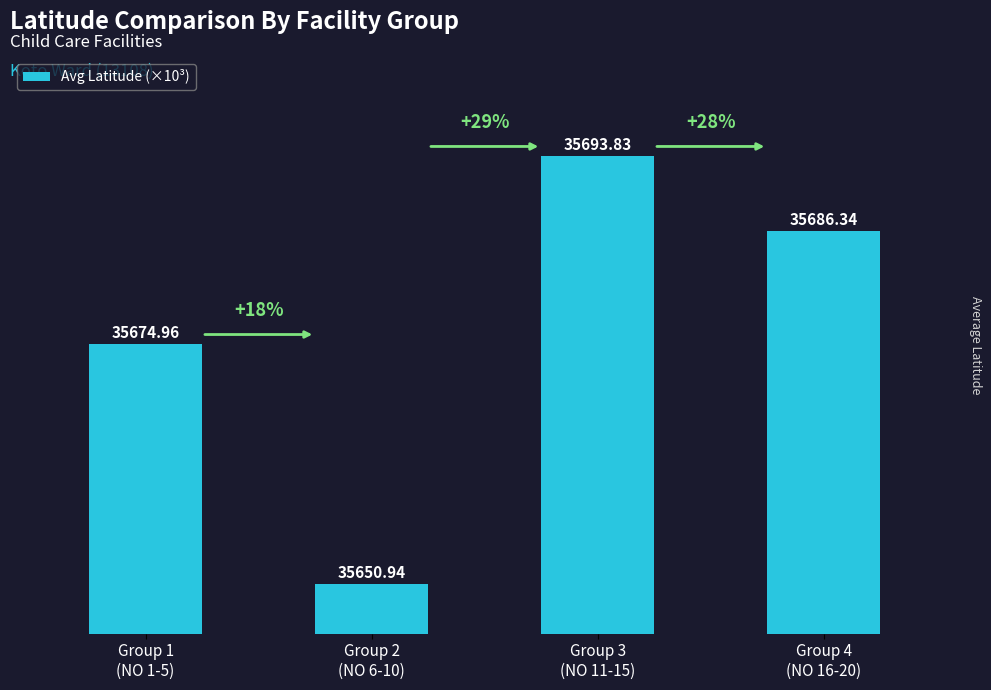

List the labels in order of value, largest first.

Group 3
(NO 11-15), Group 4
(NO 16-20), Group 1
(NO 1-5), Group 2
(NO 6-10)